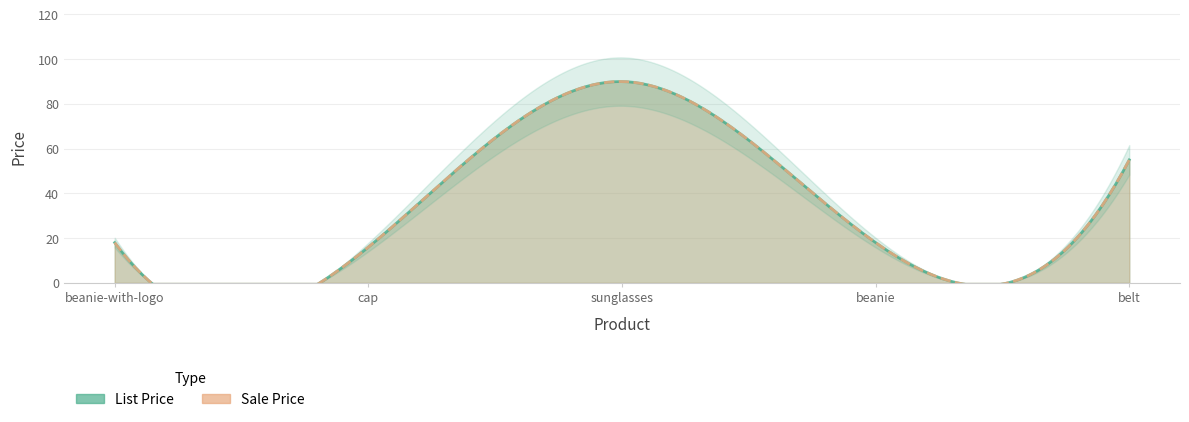

Does the chart have visible grid lines?

Yes